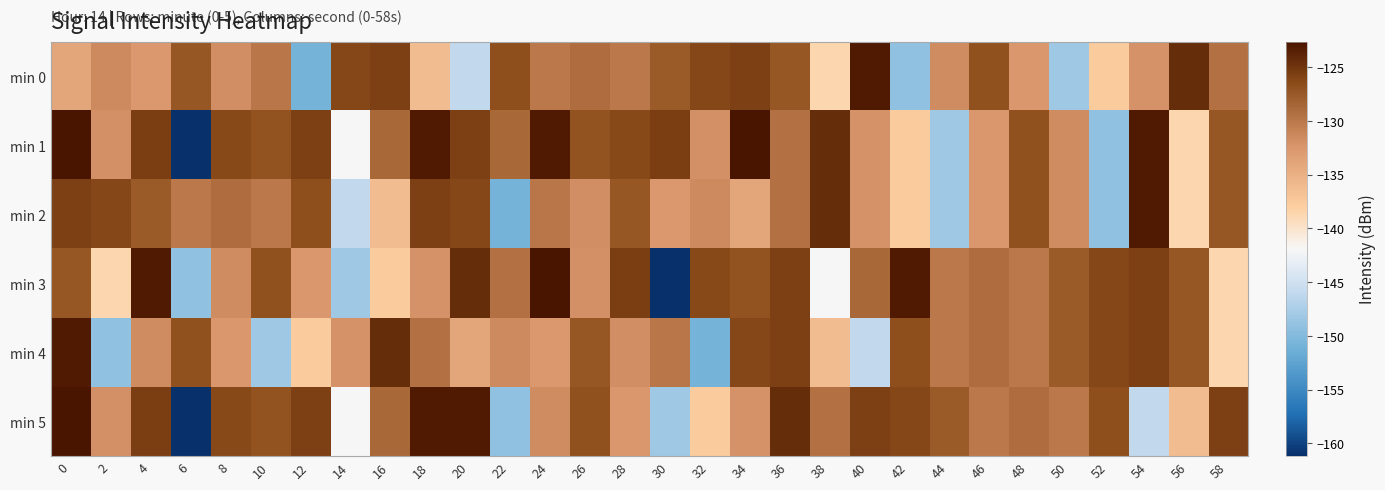

What is the maximum value shown in the chart?

-122.6